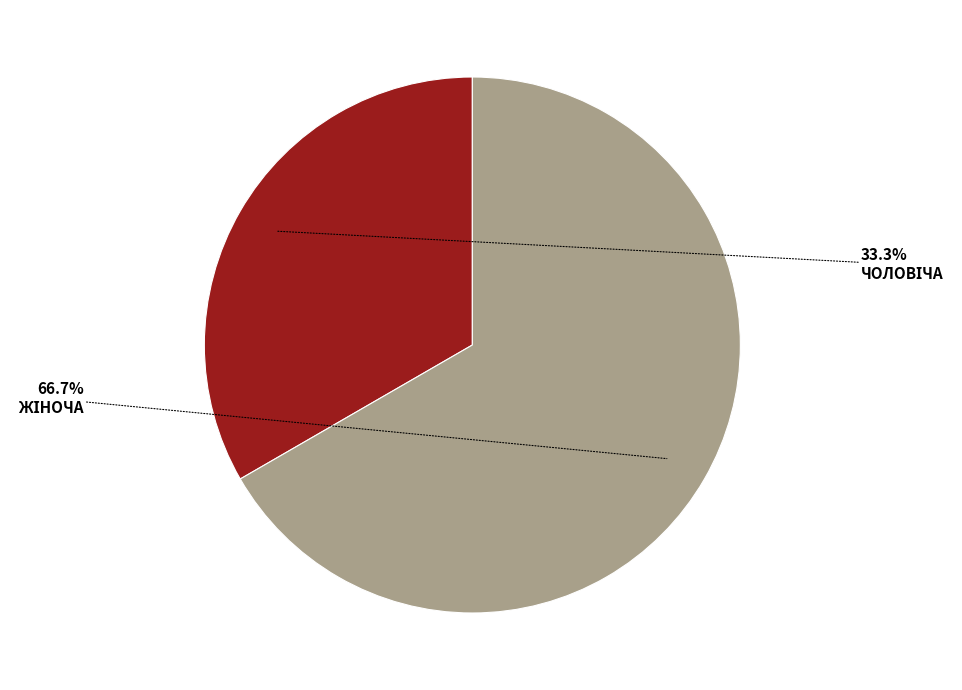

Is there a majority slice in this chart?

Yes